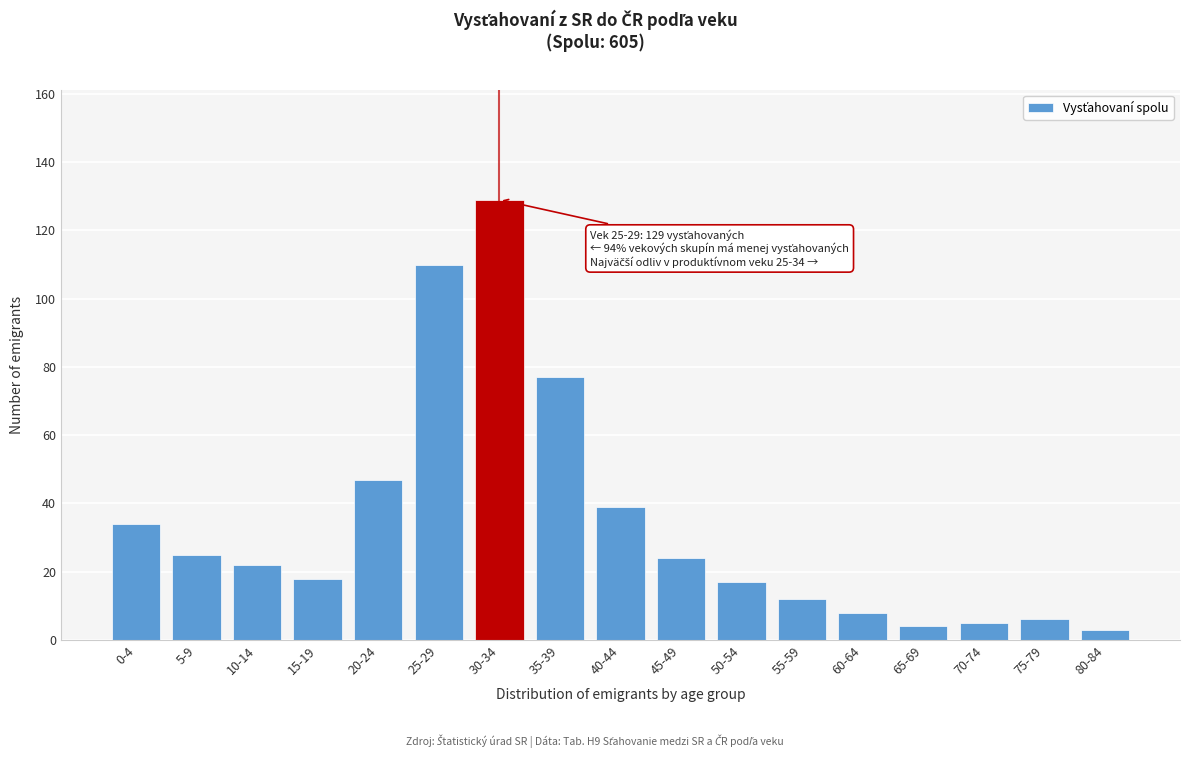

Reading left to right, list all the values displayed in this chart.

34	25	22	18	47	110	129	77	39	24	17	12	8	4	5	6	3